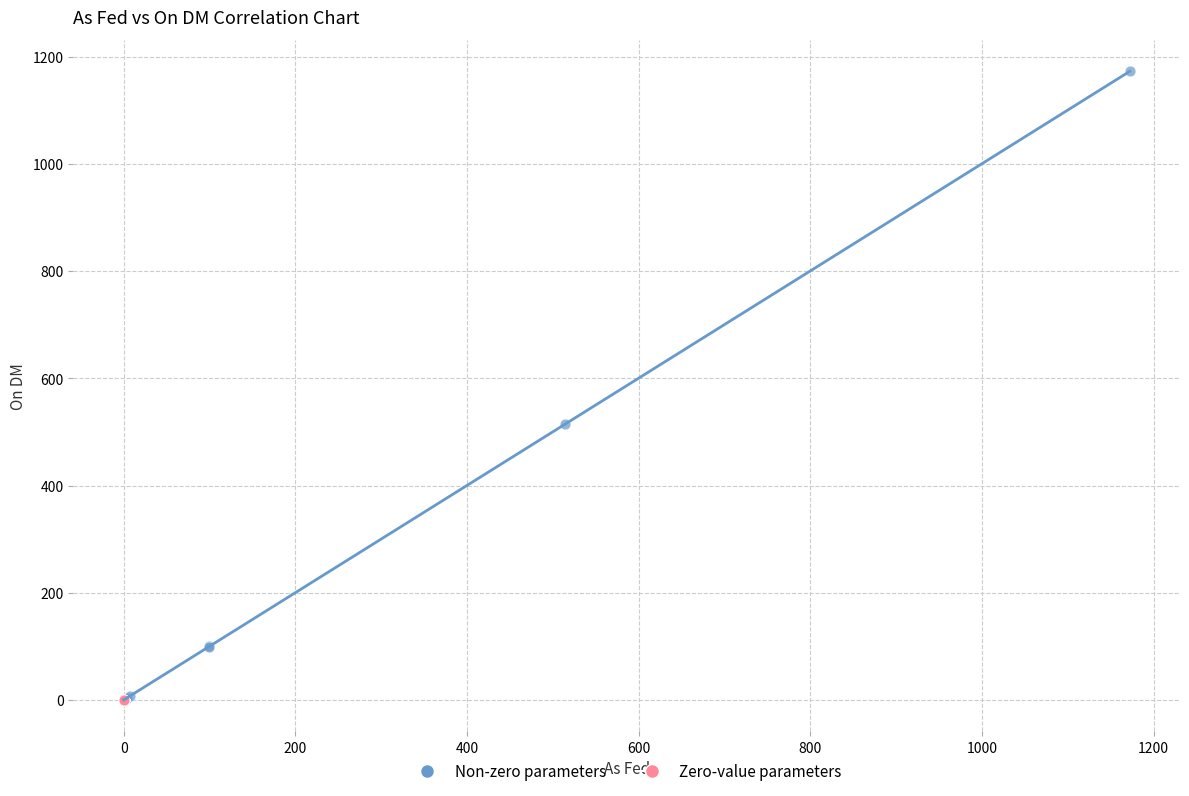

Which series contains the highest Y value?

Non-zero parameters